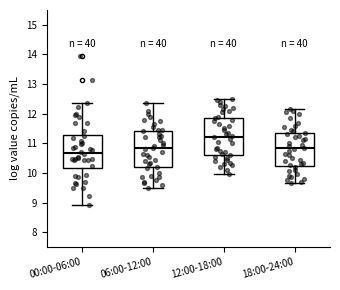

Reading left to right, transcribe this box plot: for each box, give where its median line is, the range the box spans, and where its two whiskers end, as read against the y-axis. The values are not printed on the chart, so give them approximately, as read against the axis.

00:00-06:00: median 10.7, box 10.2 to 11.3, whiskers 8.9 to 12.4
06:00-12:00: median 10.8, box 10.2 to 11.4, whiskers 9.5 to 12.4
12:00-18:00: median 11.2, box 10.6 to 11.9, whiskers 10.0 to 12.5
18:00-24:00: median 10.8, box 10.2 to 11.4, whiskers 9.7 to 12.2